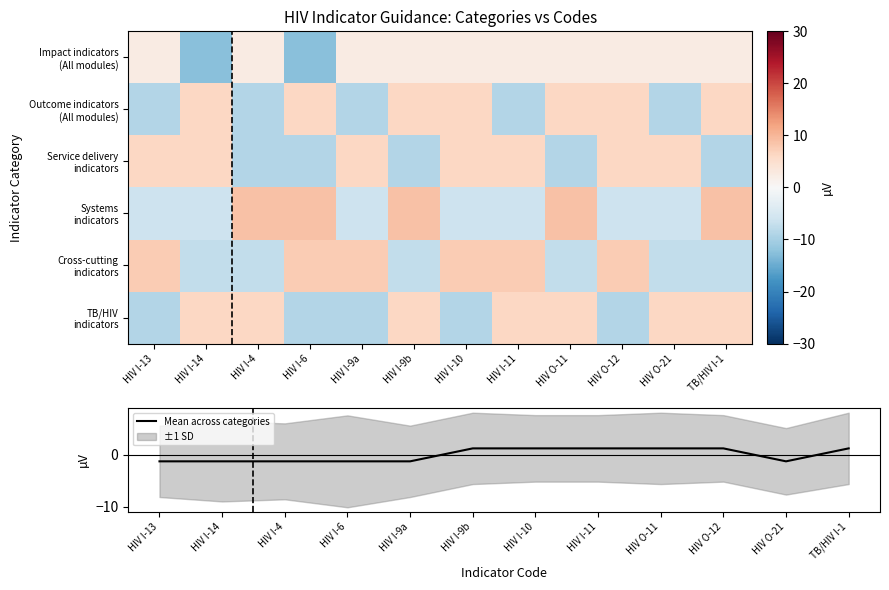

Is it true that Mean across categories equals 1.2 at HIV O-11?

True